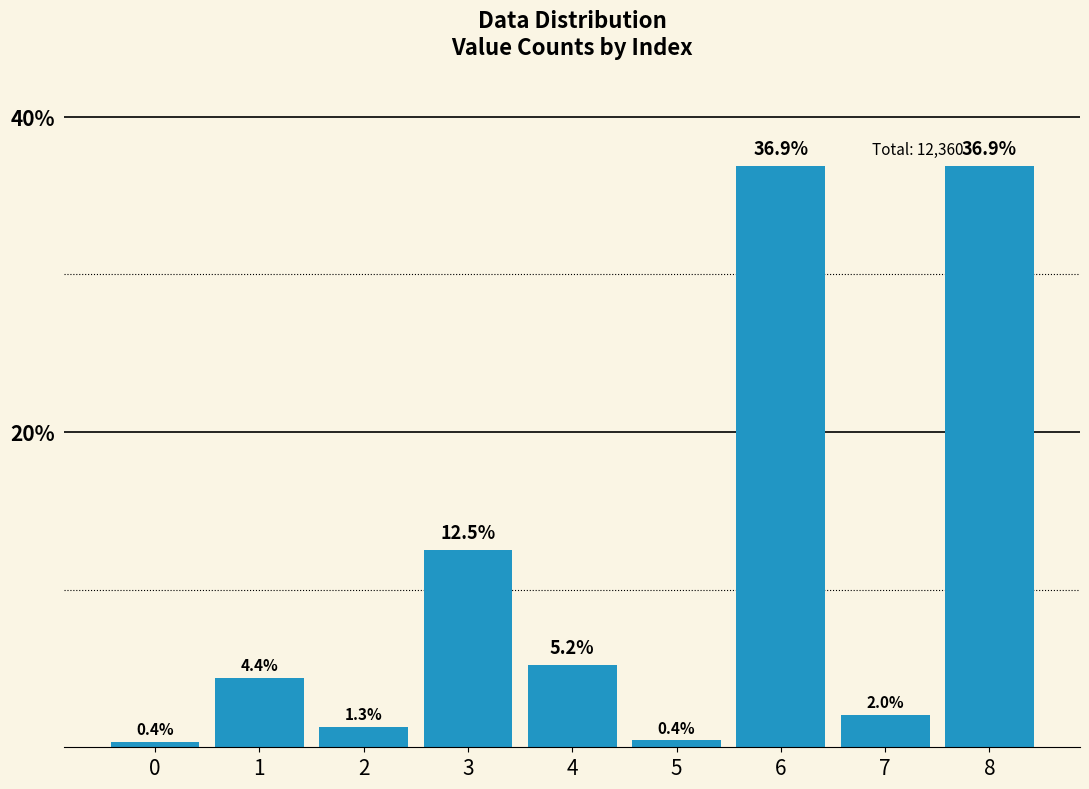

How many bars are there in total?

9